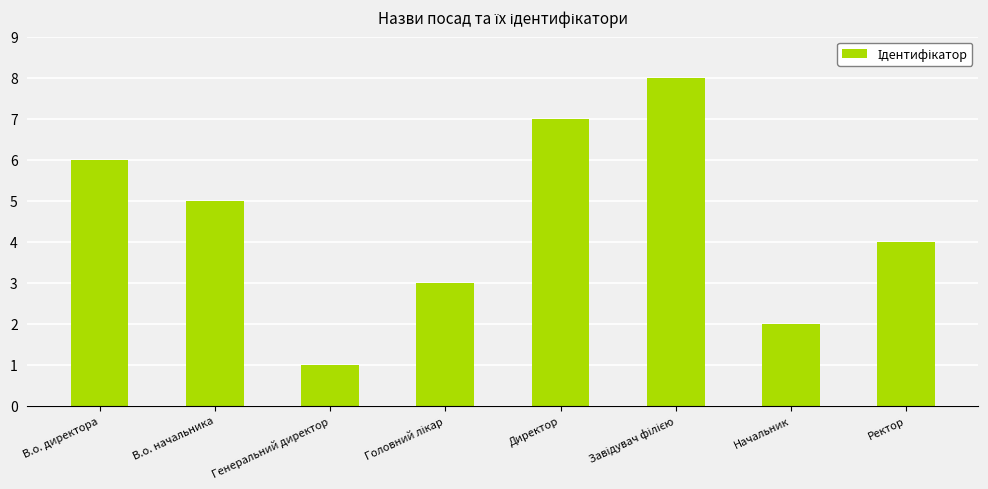

Does the chart contain any negative values?

No